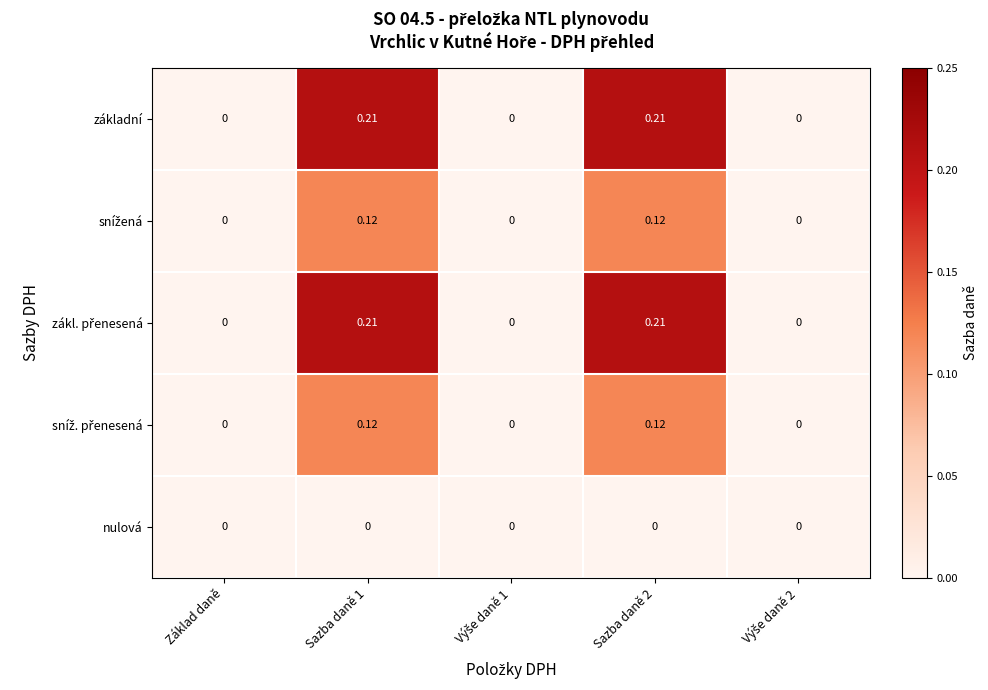

How many categories are shown in the chart?

5